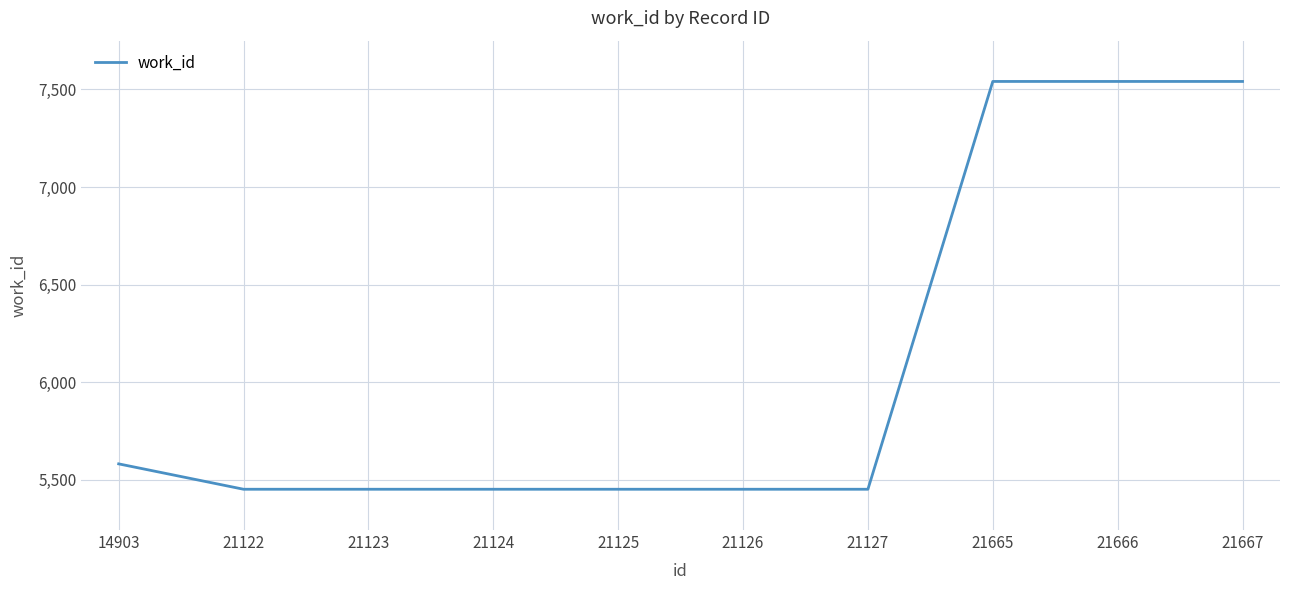

Where is the data nearest to the value 6496?

14903